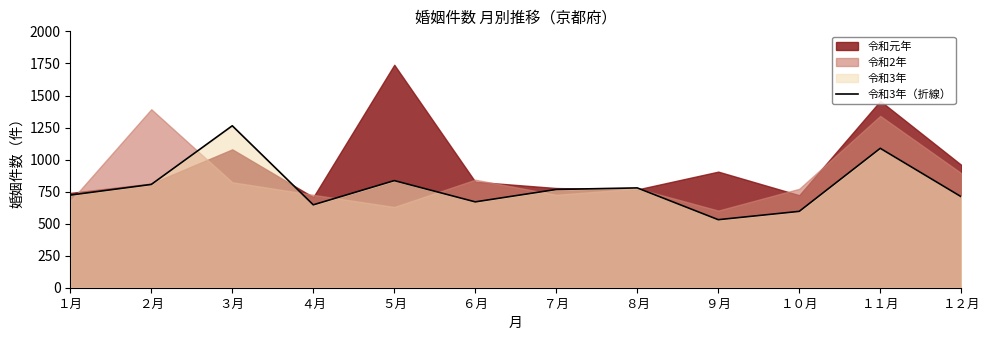

At which category does the data reach its first local valley?

４月